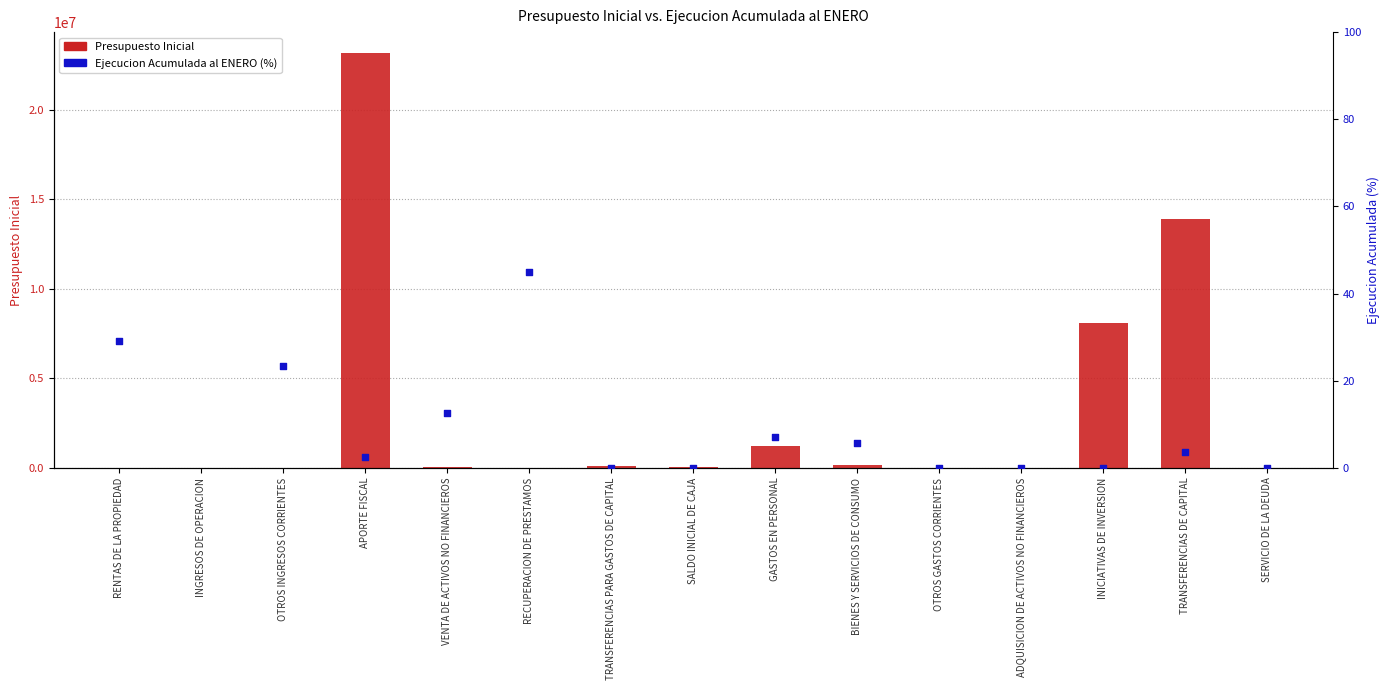

Which series has the widest spread of Y values?

Presupuesto Inicial